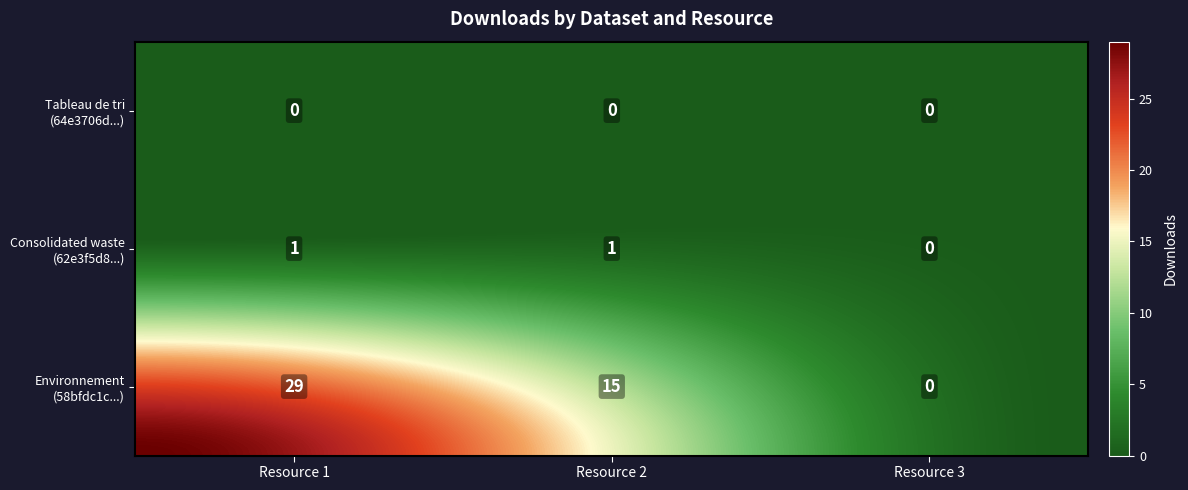

Count the Environnement et urbanisme - Recipients values in the range 0 to 29.

3